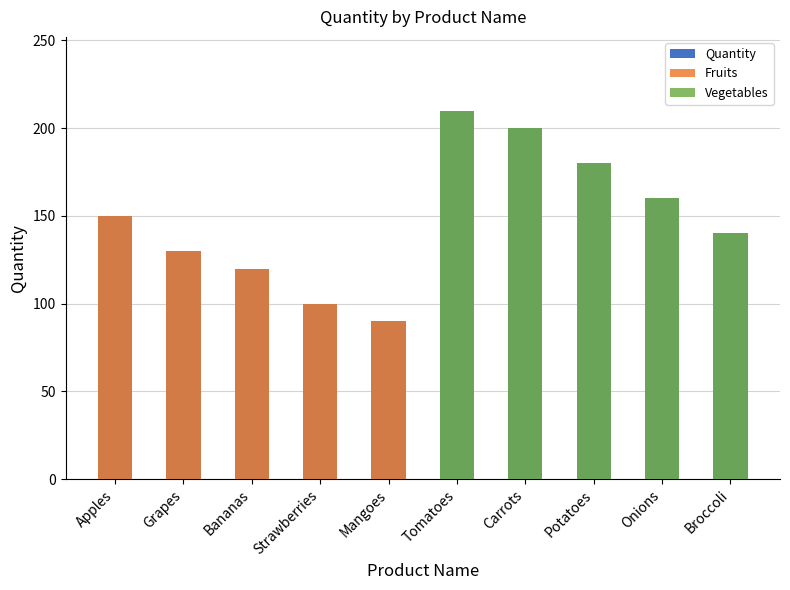

Is it true that Fruits equals 90 at Mangoes?

True